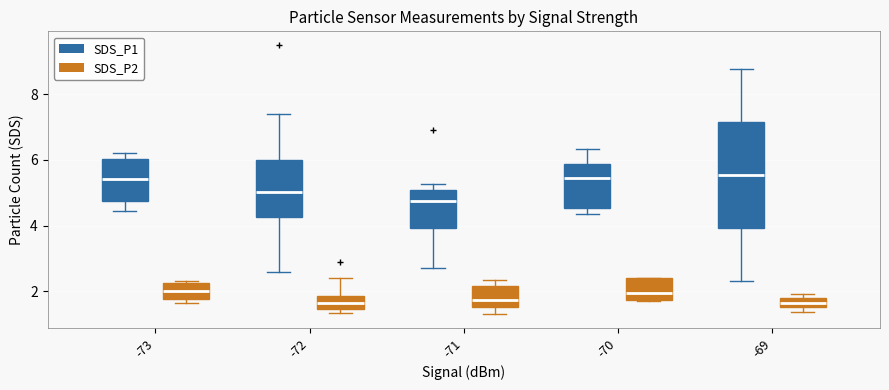

Where is the upper edge of the box for -72 (SDS_P2) on the y-axis? The values are not printed on the chart, so give them approximately, as read against the axis.

1.8